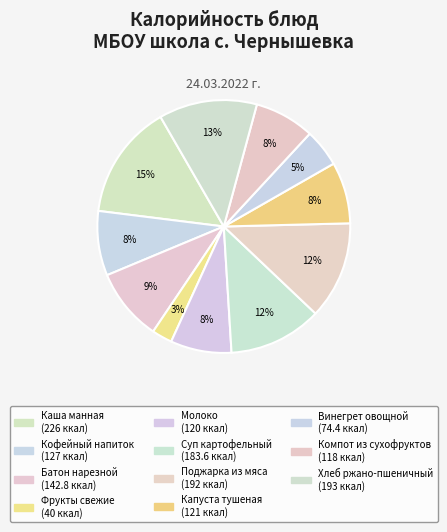

Count the number of slices in the pie.

11